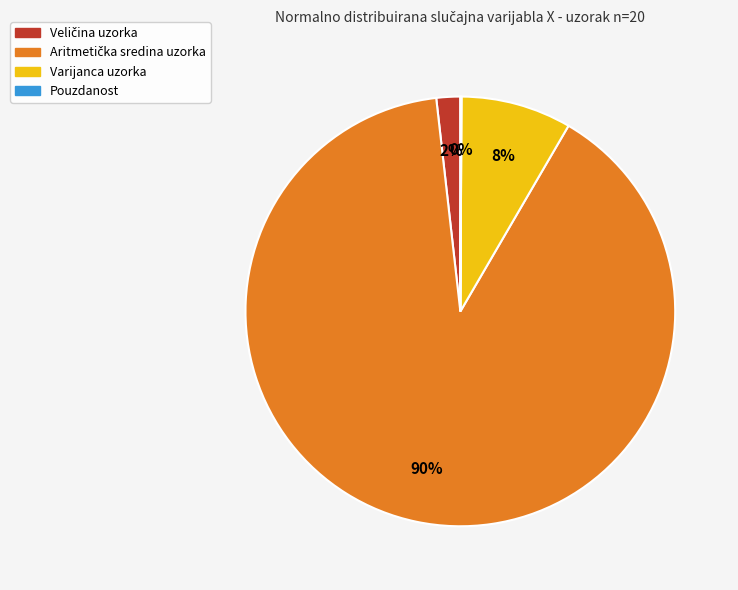

Does any single category account for the majority?

Yes